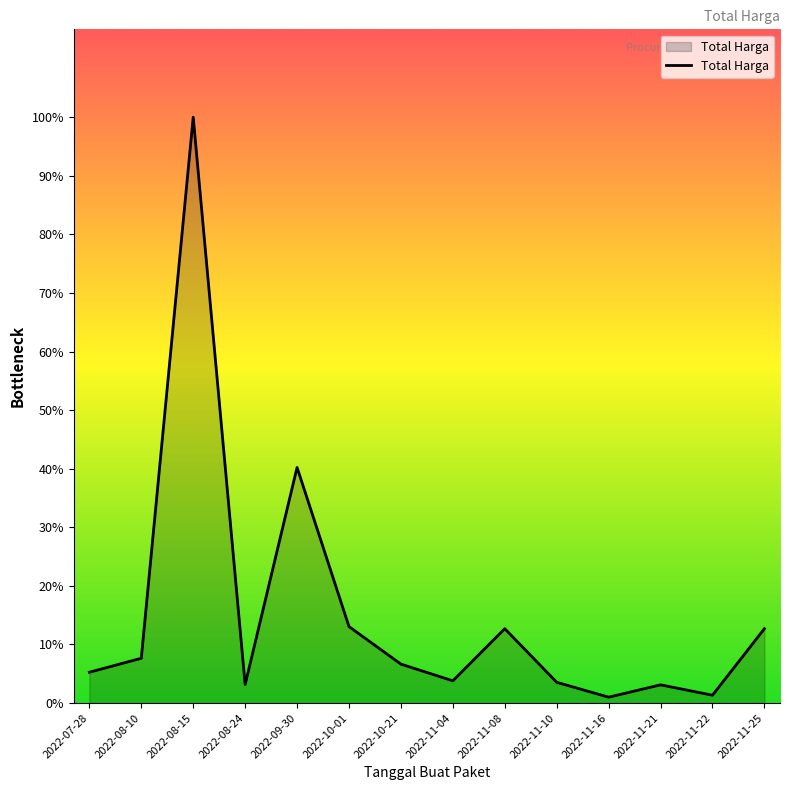

Which has a higher value, 2022-08-24 or 2022-09-30?

2022-09-30